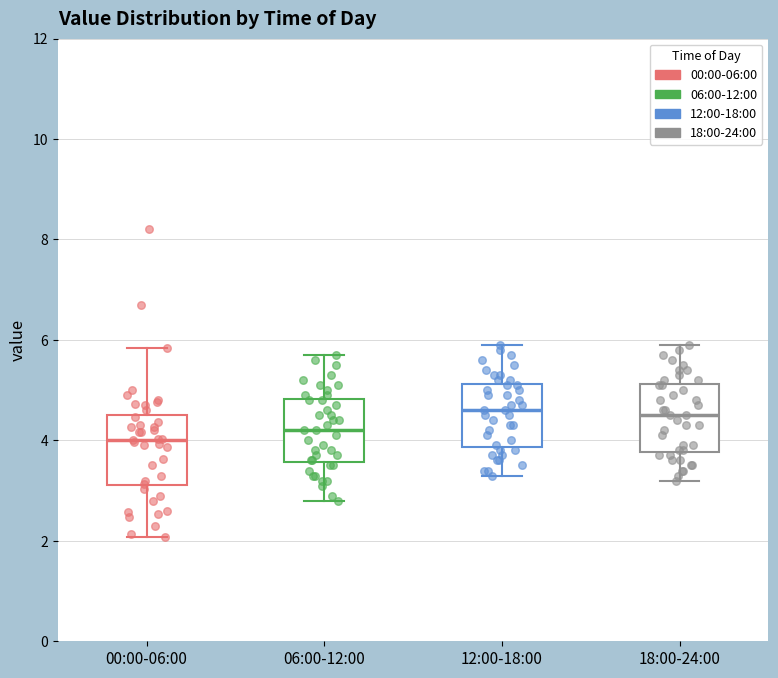

Reading left to right, transcribe this box plot: for each box, give where its median line is, the range the box spans, and where its two whiskers end, as read against the y-axis. The values are not printed on the chart, so give them approximately, as read against the axis.

00:00-06:00: median 4.0, box 3.2 to 4.6, whiskers 2.0 to 5.8
06:00-12:00: median 4.2, box 3.6 to 4.8, whiskers 2.8 to 5.8
12:00-18:00: median 4.6, box 3.8 to 5.2, whiskers 3.4 to 6.0
18:00-24:00: median 4.6, box 3.8 to 5.2, whiskers 3.2 to 6.0